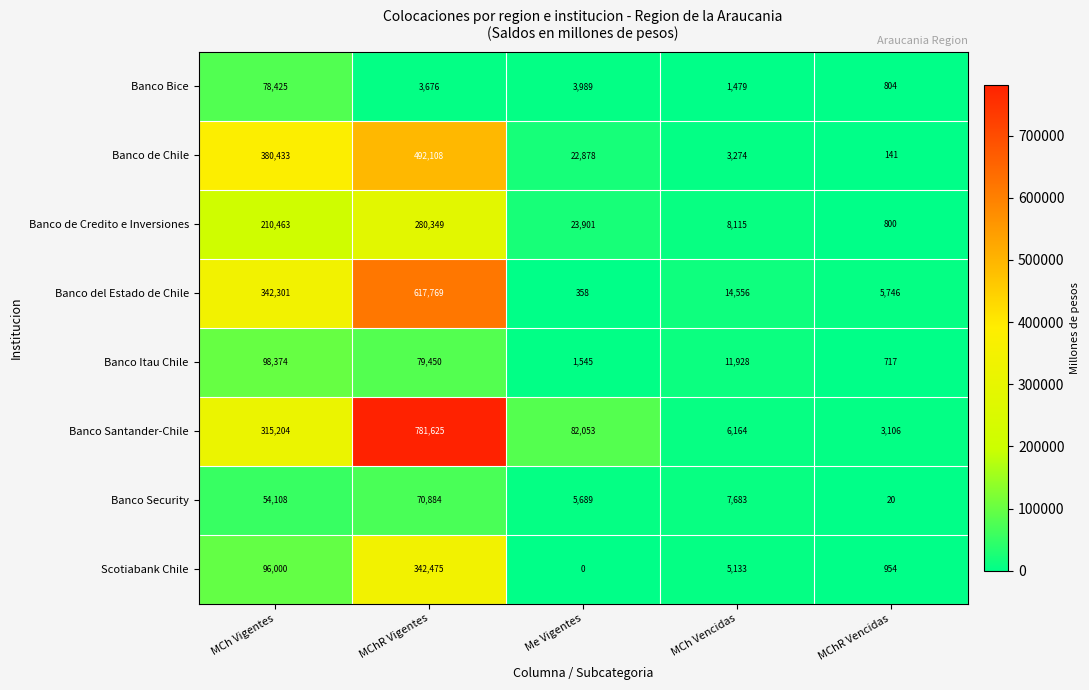

At which category is the sum across all series the highest?

MChR Vigentes